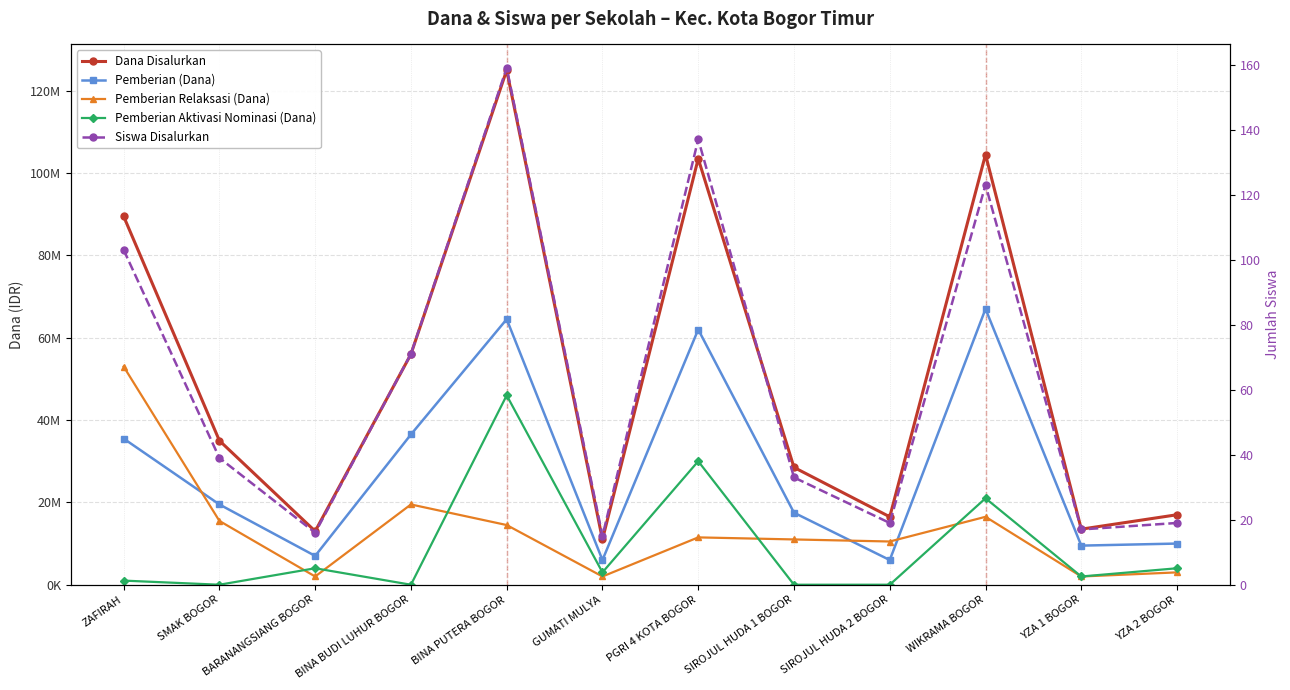

What are all the series names shown in the legend?

Dana Disalurkan, Pemberian (Dana), Pemberian Relaksasi (Dana), Pemberian Aktivasi Nominasi (Dana), Siswa Disalurkan